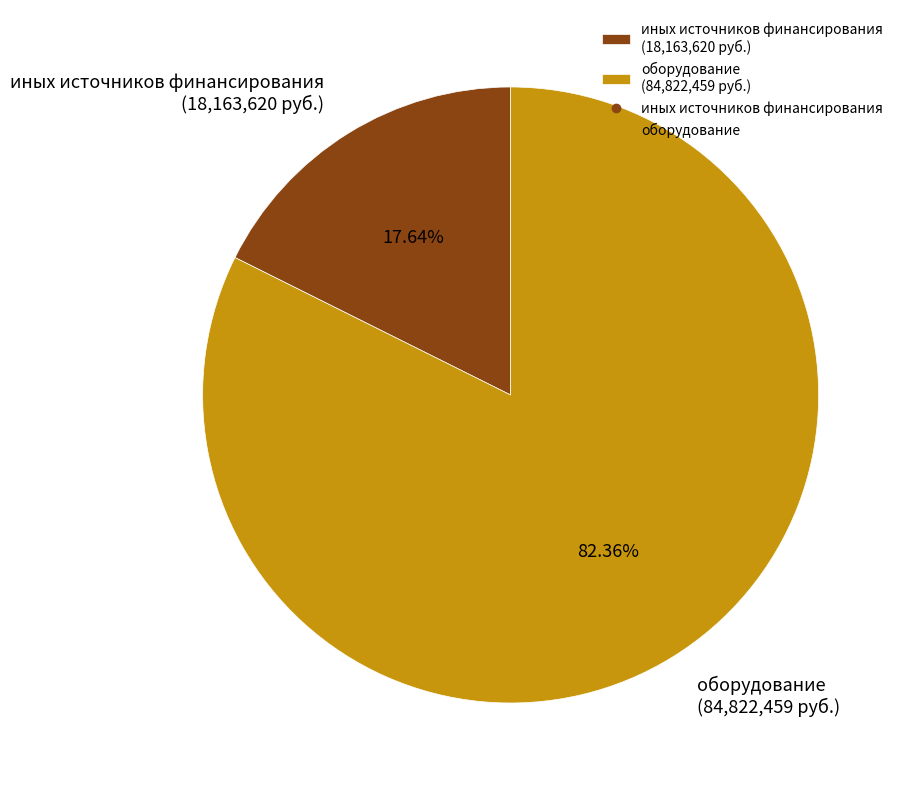

Count the number of slices in the pie.

2